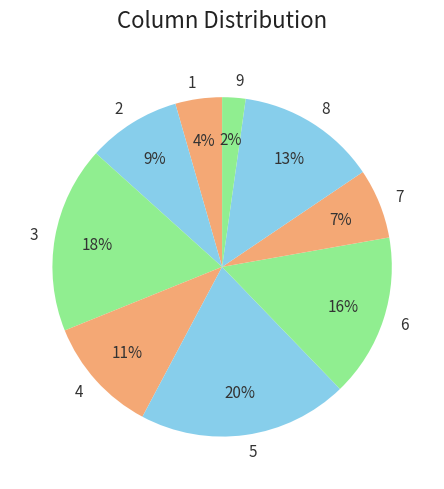

Which category has the biggest portion of the pie?

5